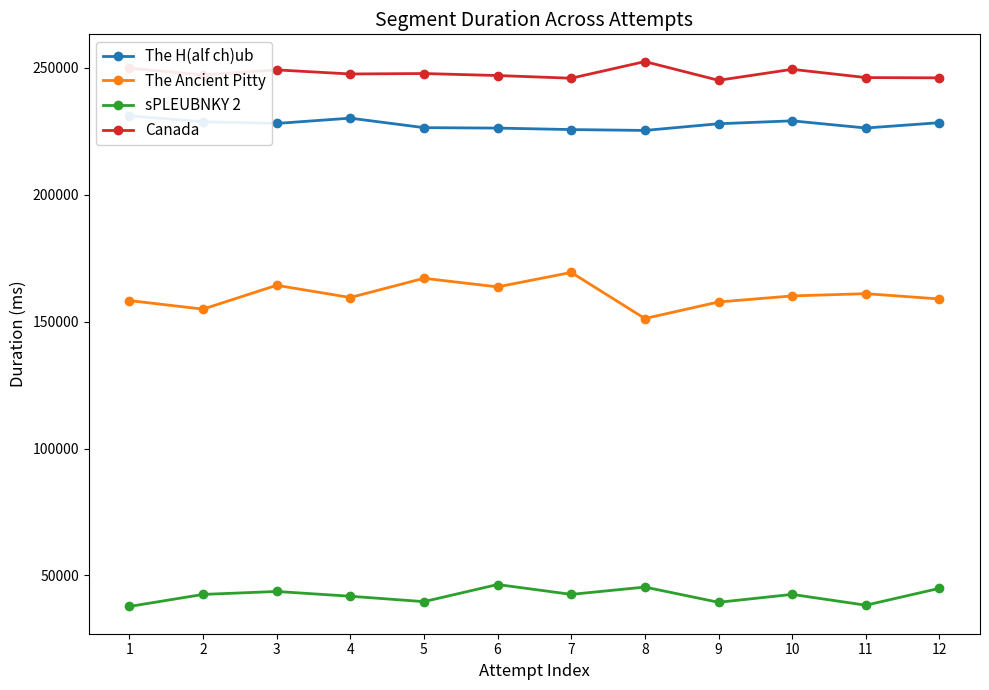

How many lines are shown in the chart?

4